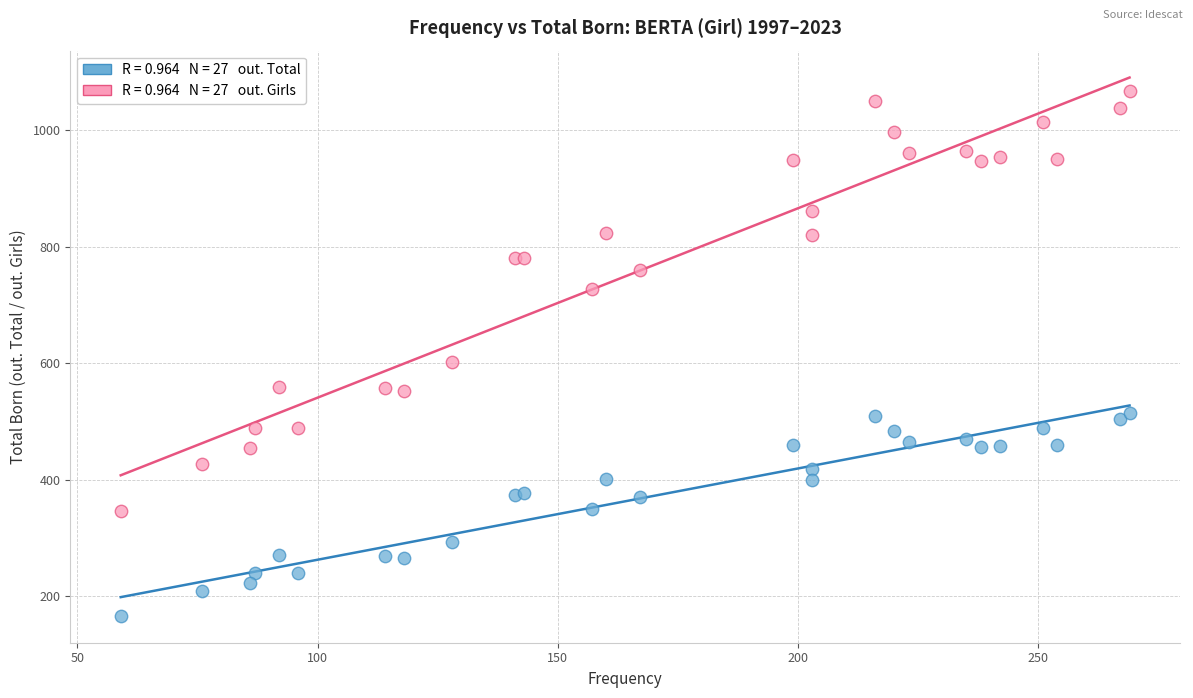

Across all series, what Y value is closest to 617?

602